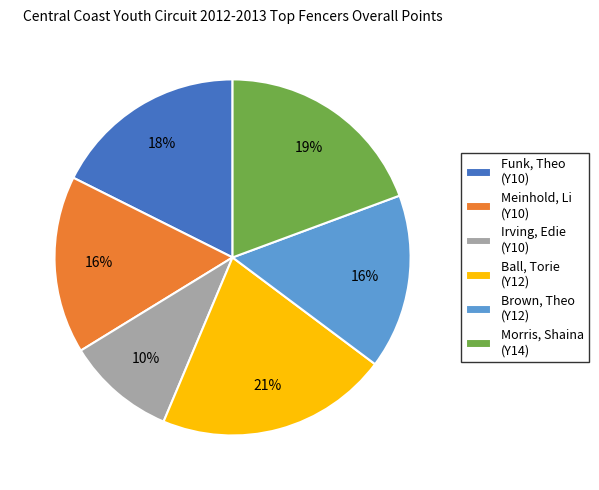

Between Irving, Edie (Y10) and Ball, Torie (Y12), which is larger?

Ball, Torie (Y12)